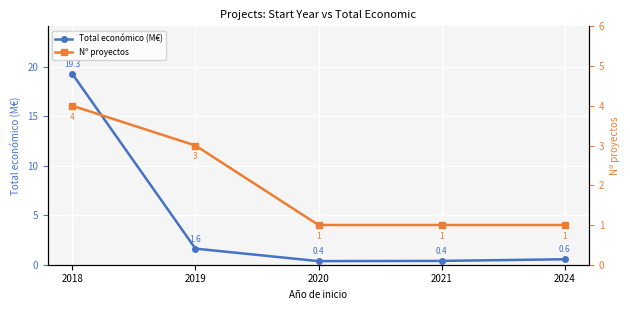

What is the value of the Nº proyectos point at the 1st from the left?

4.0